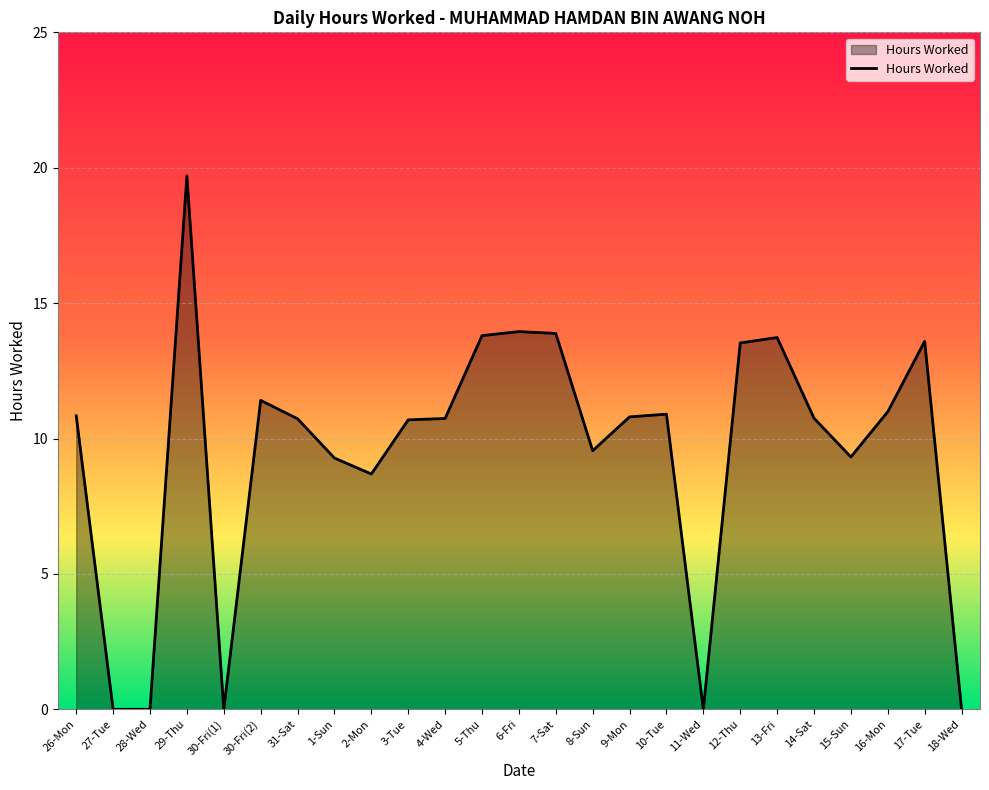

What is the greatest value displayed?

19.7